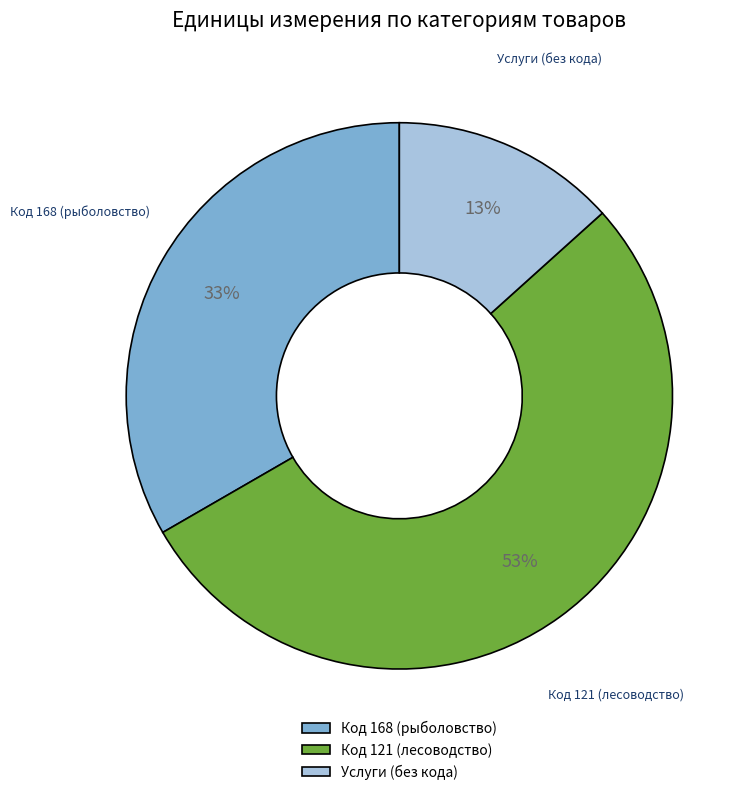

Between Код 121 (лесоводство) and Услуги (без кода), which is larger?

Код 121 (лесоводство)